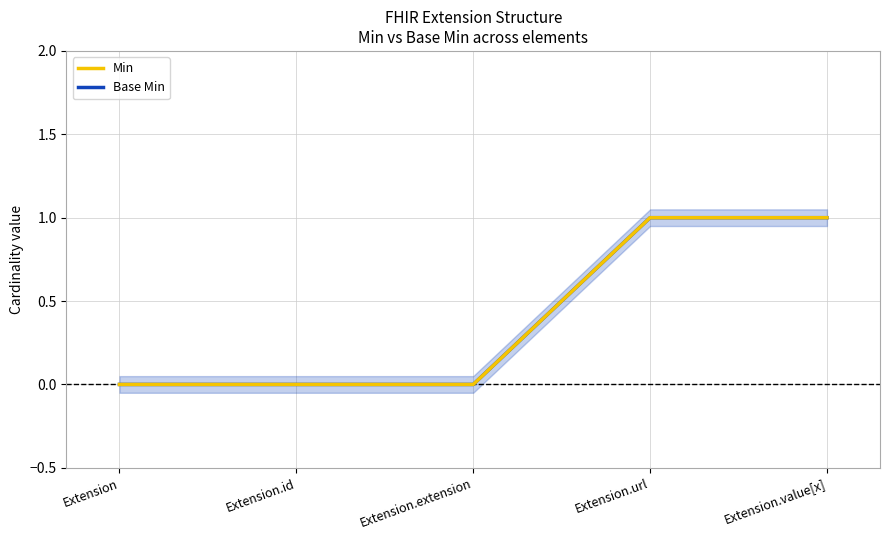

The Base Min series shows 2 at Extension.url. True or false?

False